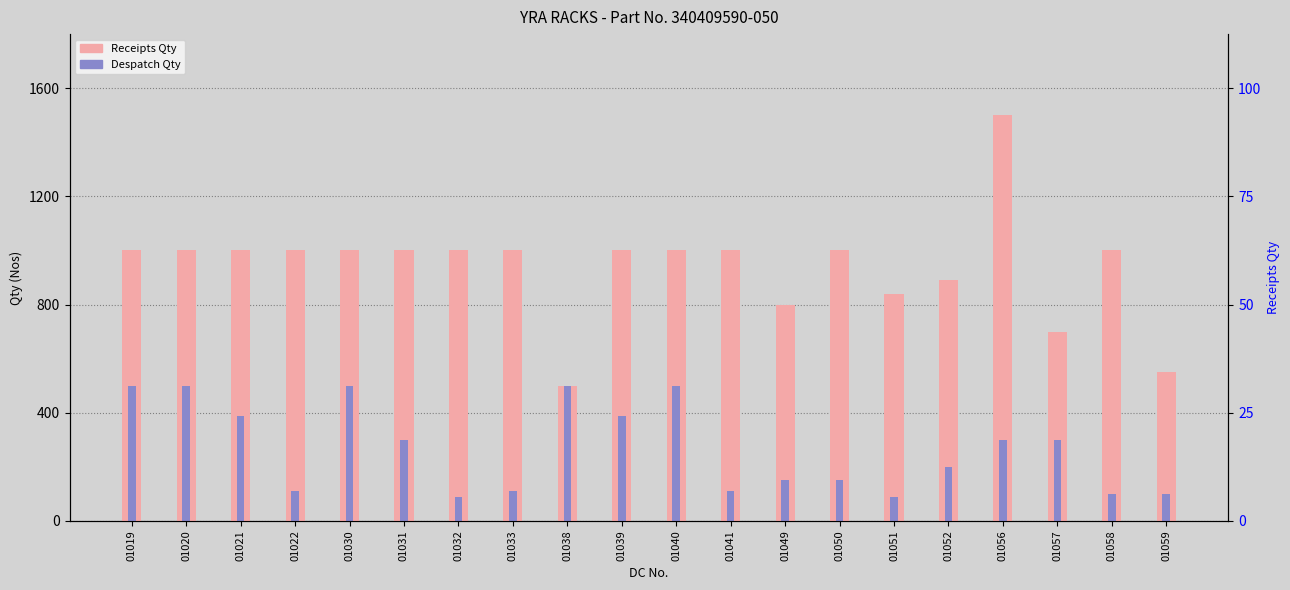

What is the maximum value shown in the chart?

1500